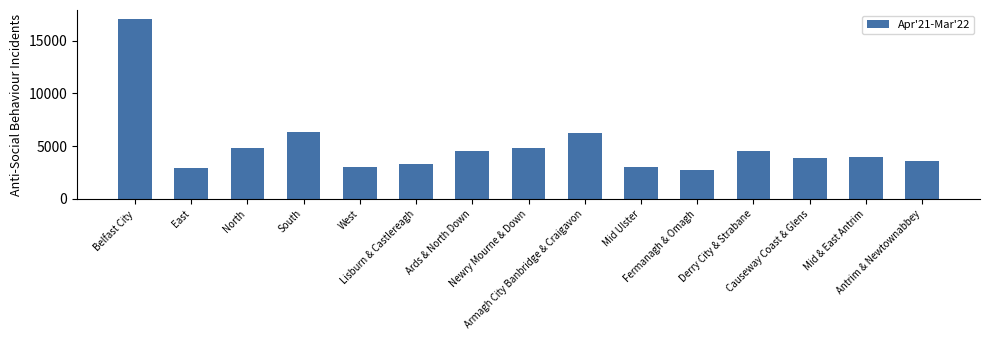

True or false: the data shows 3350 at Lisburn & Castlereagh.

True